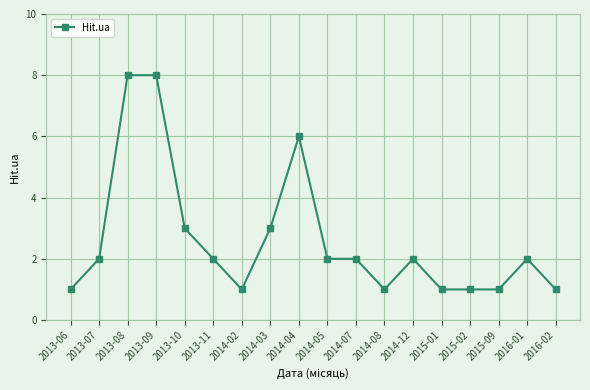

What is the minimum value shown in the chart?

1